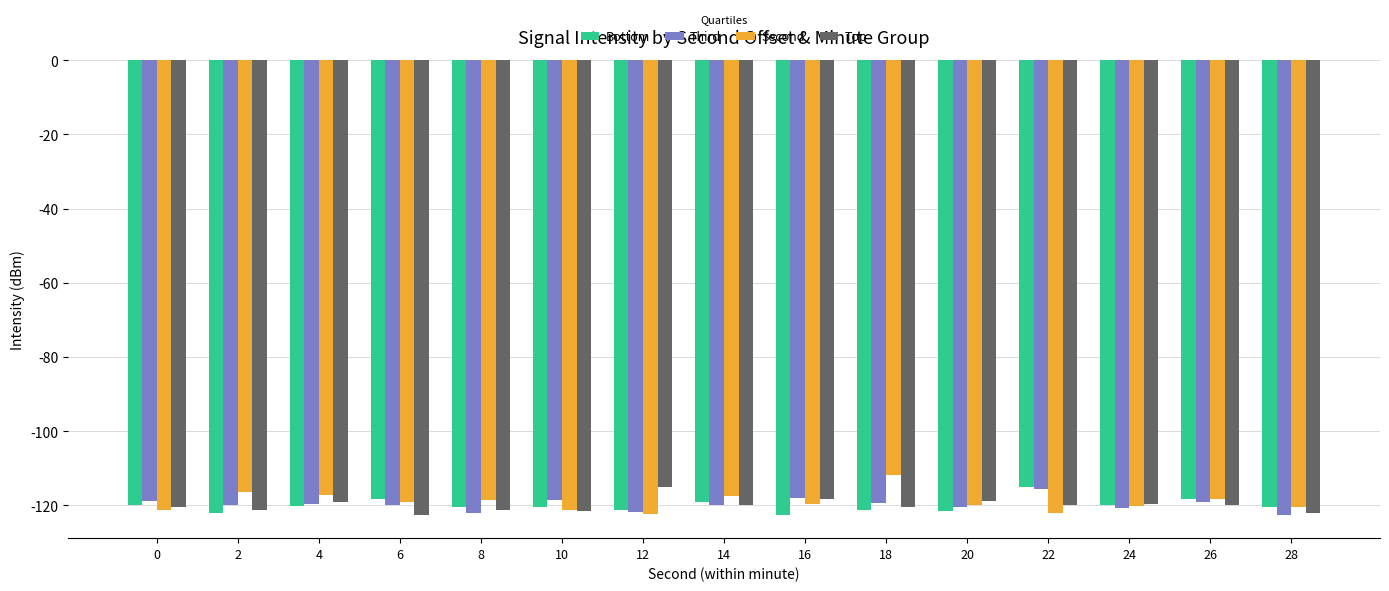

What is the sum of the Second values at 18 and 10?

-233.1